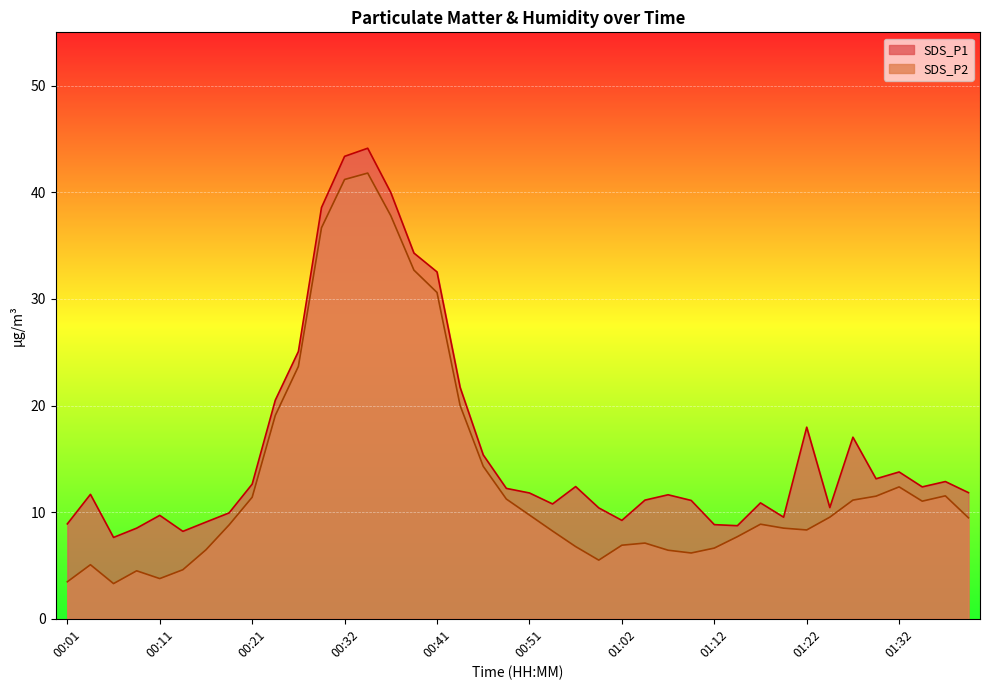

True or false: SDS_P2 has more than 2 points higher than both neighbors.

True